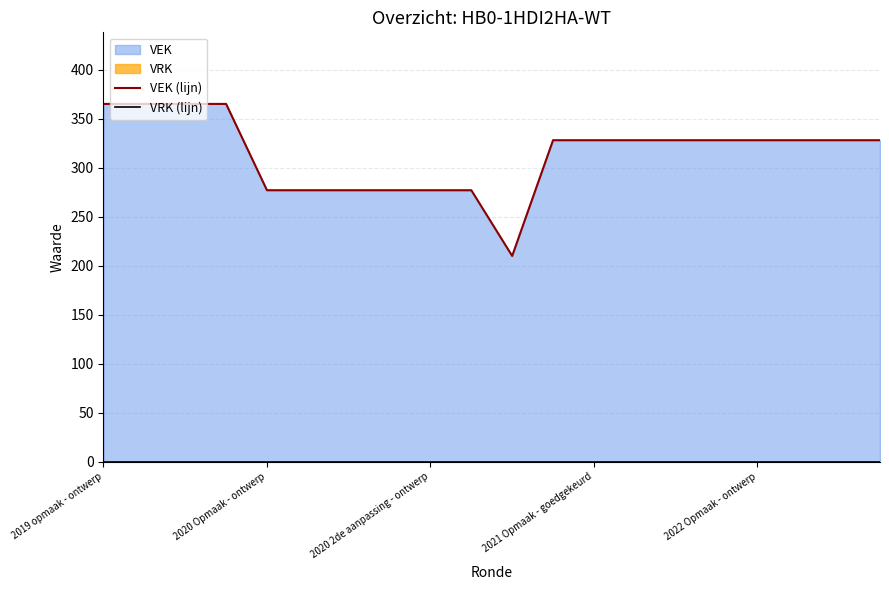

What is the difference between the maximum and minimum values in the VEK (lijn) series?

155